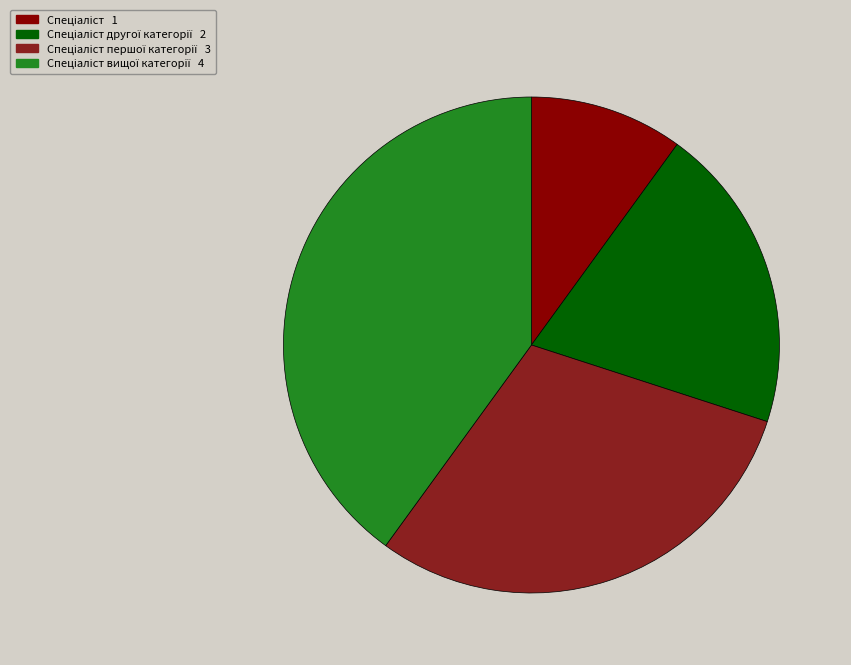

How many segments does this pie chart have?

4